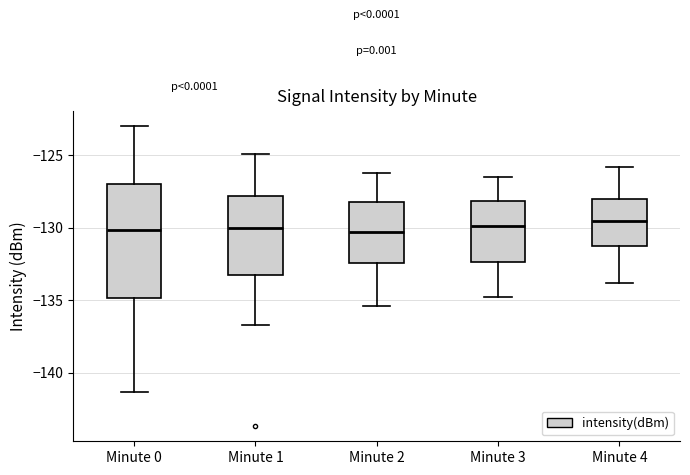

Which box is the tallest, from its lower edge to its upper edge?

Minute 0